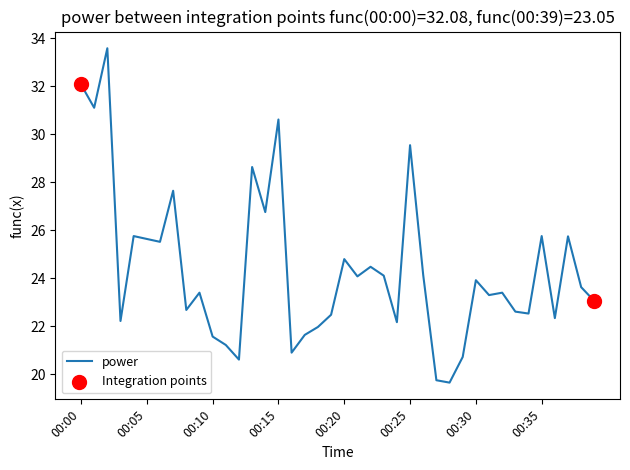

What is the difference between the maximum and minimum values?

13.9